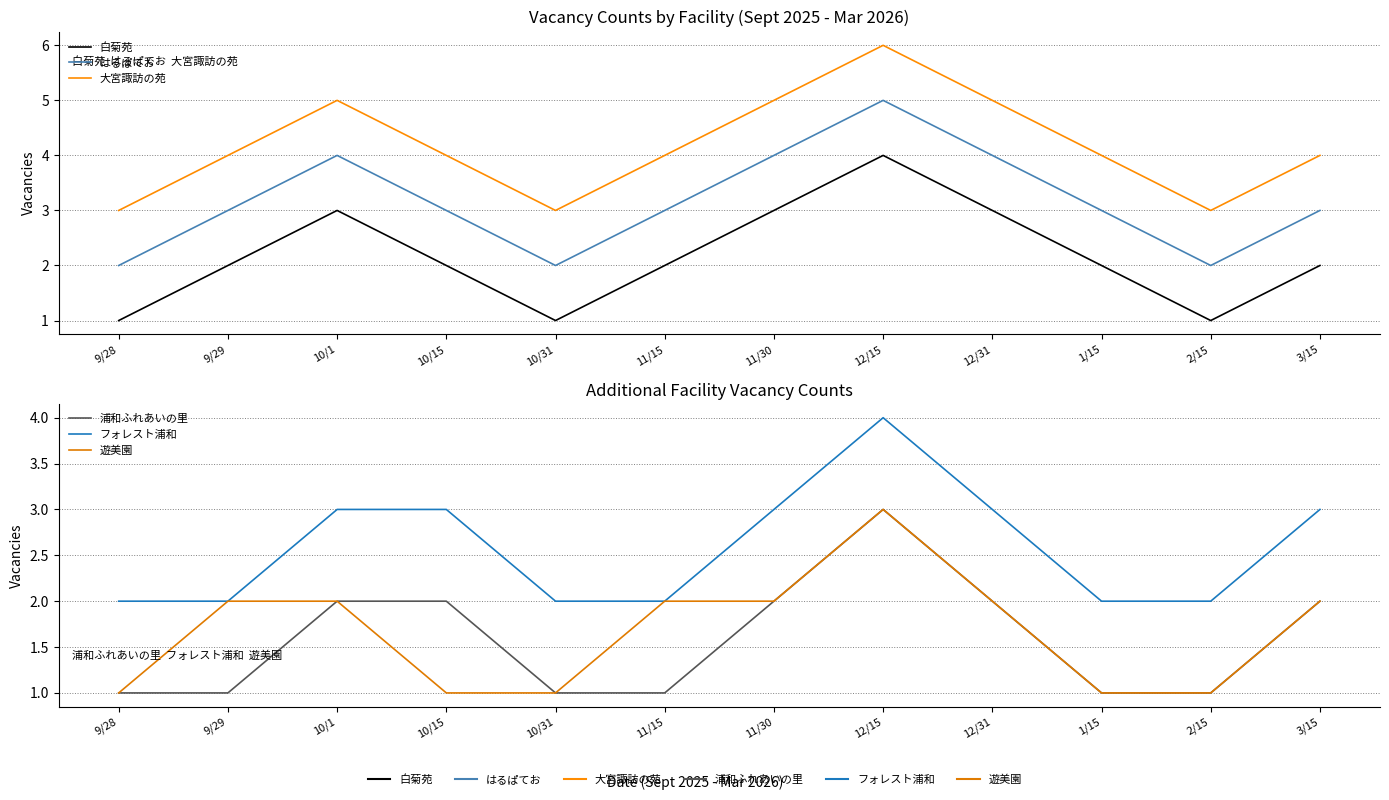

Is the value of 白菊苑 at 11/30 greater than the value of 大宮諏訪の苑 at 3/15?

No